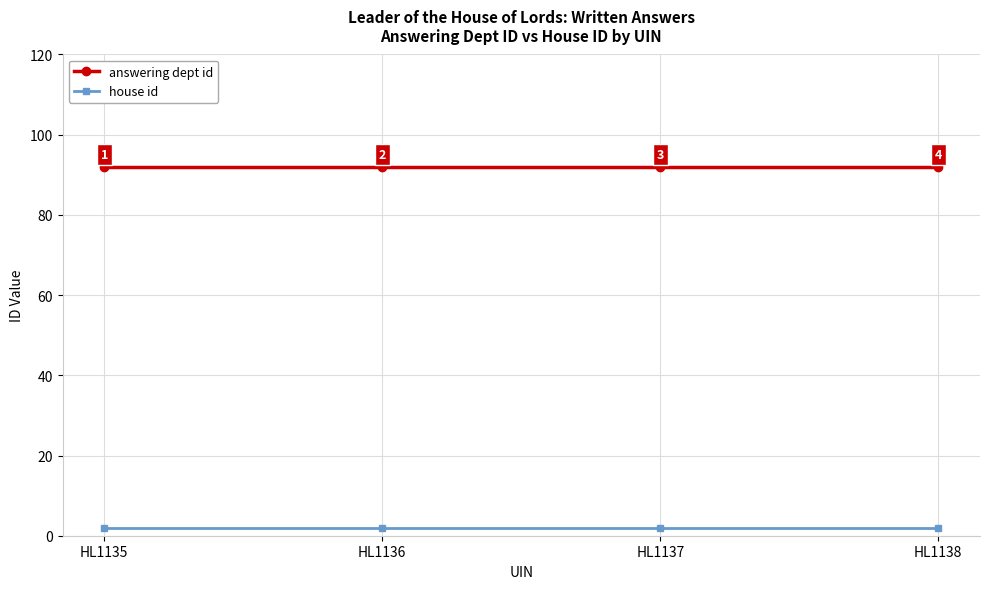

What are all the series names shown in the legend?

answering dept id, house id